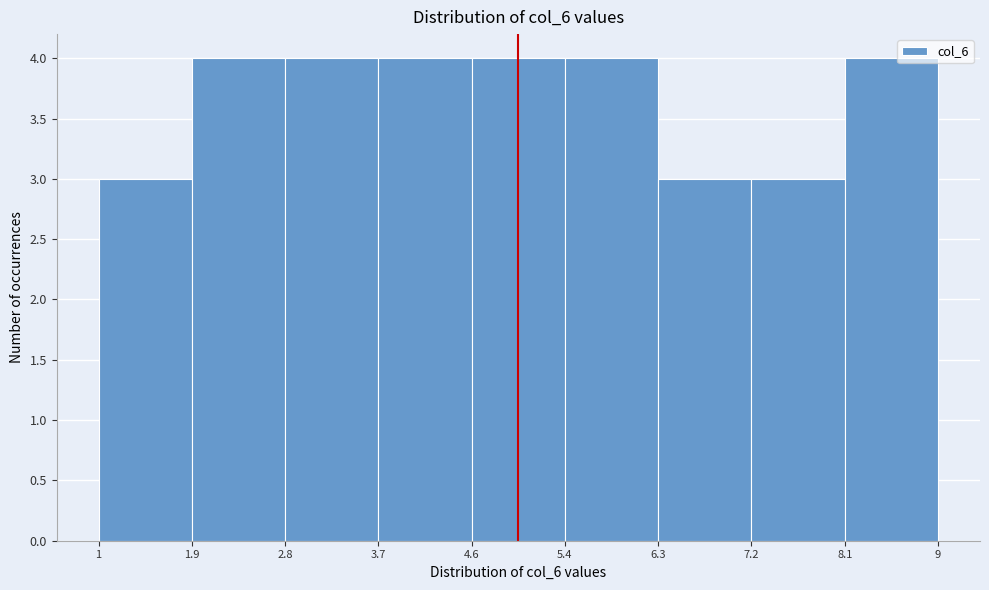

Reading left to right, transcribe this chart: for each bar, give the range it covers on the x-axis and its height. The values are not printed on the chart, so give them approximately, as read against the axis.

1 to 1.9: 3
1.9 to 2.8: 4
2.8 to 3.7: 4
3.7 to 4.6: 4
4.6 to 5.4: 4
5.4 to 6.3: 4
6.3 to 7.2: 3
7.2 to 8.1: 3
8.1 to 9: 4